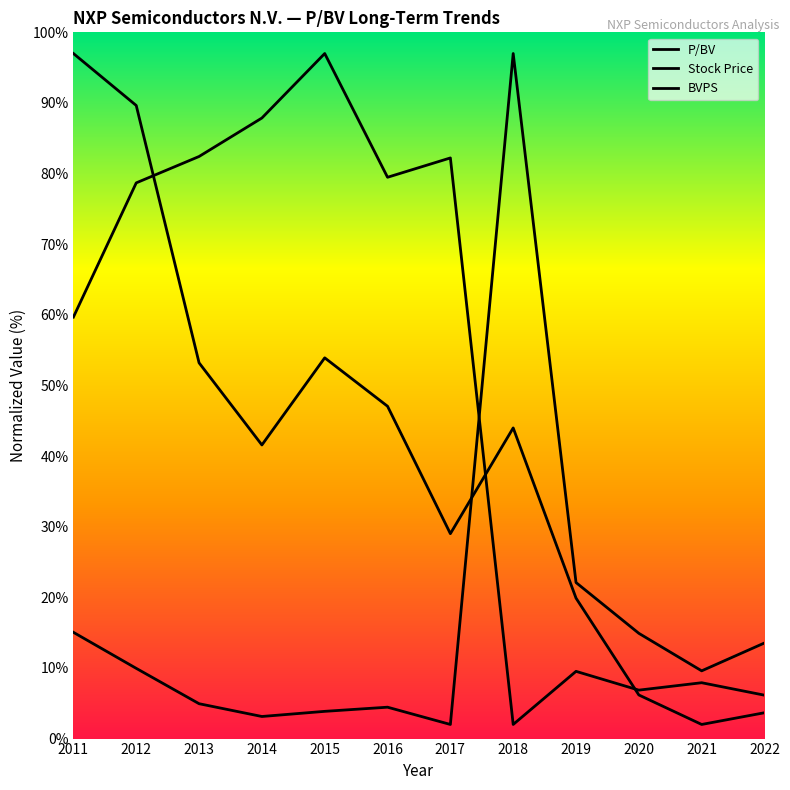

At 2020, list the series in order from largest to smallest.

P/BV, BVPS, Stock Price